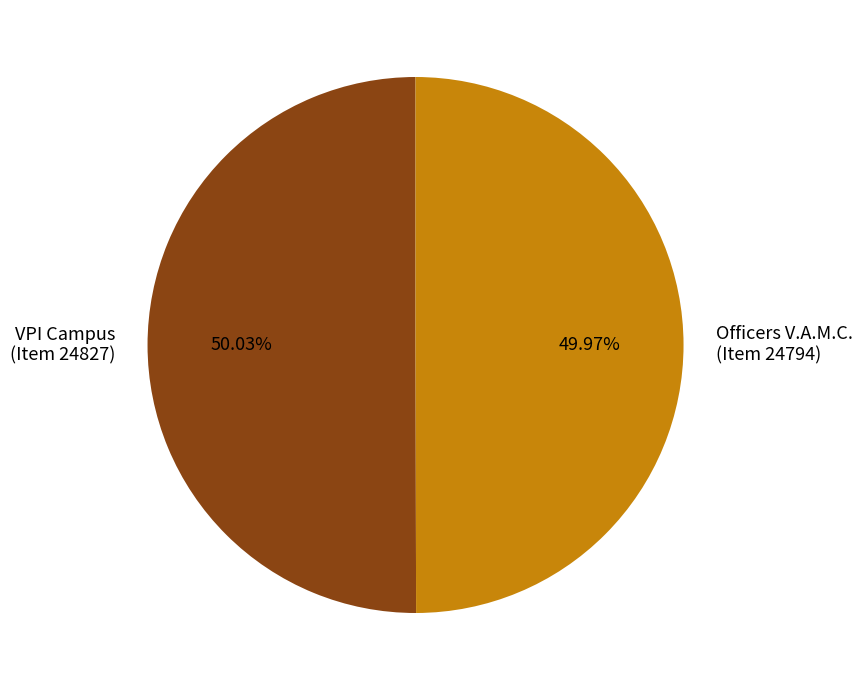

Is there a majority slice in this chart?

Yes